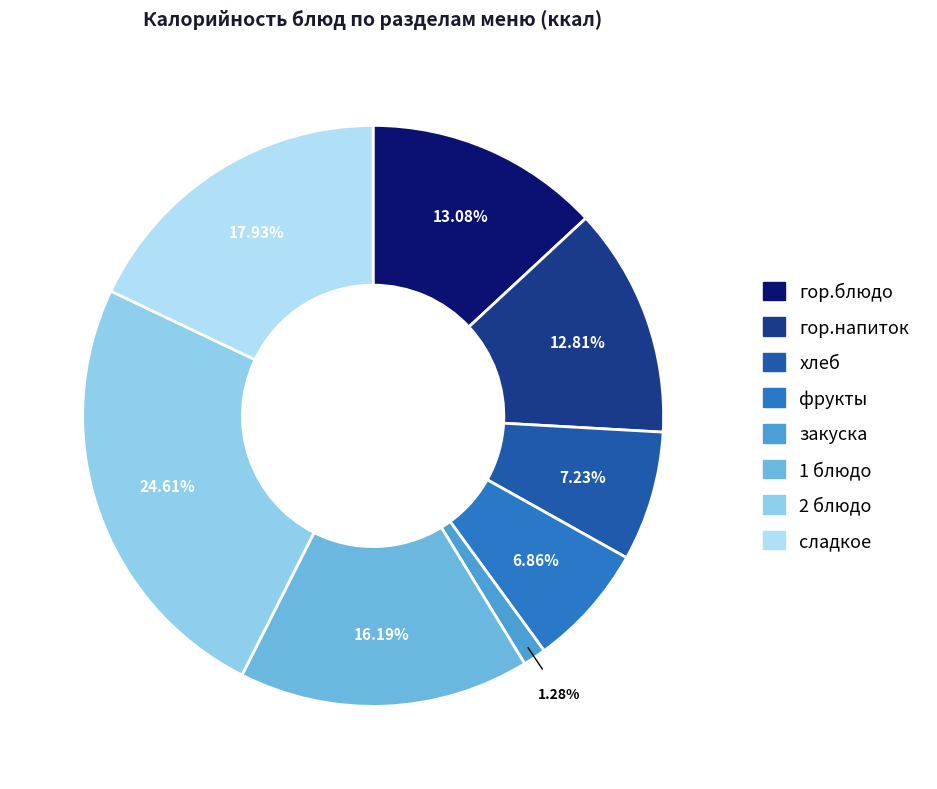

True or false: 2 блюдо accounts for 14% of the total.

False